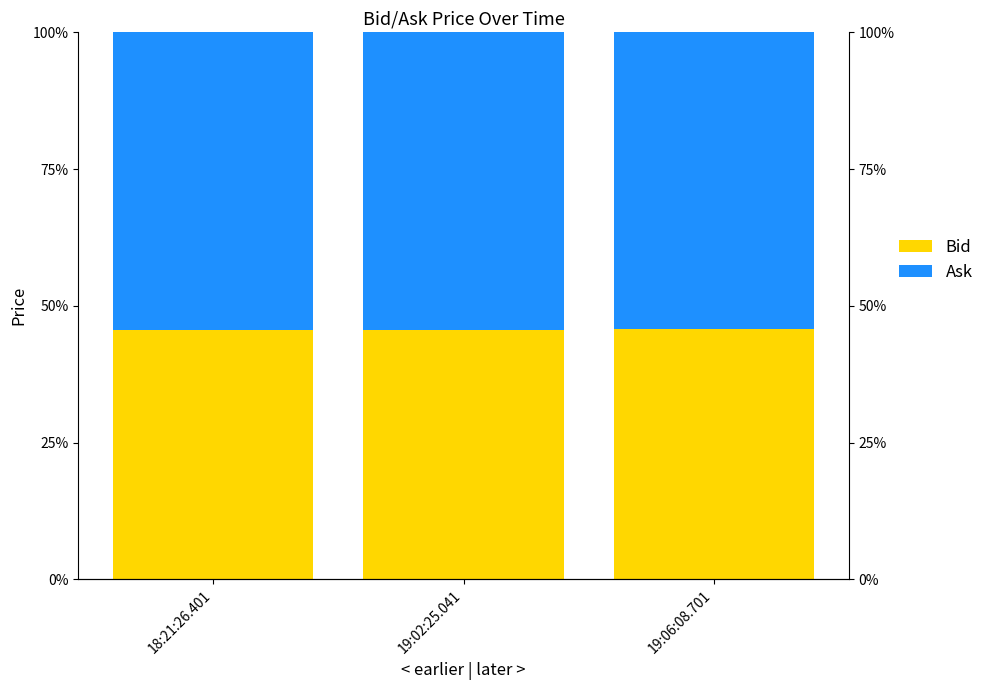

How many Ask values are between 0 and 1?

3